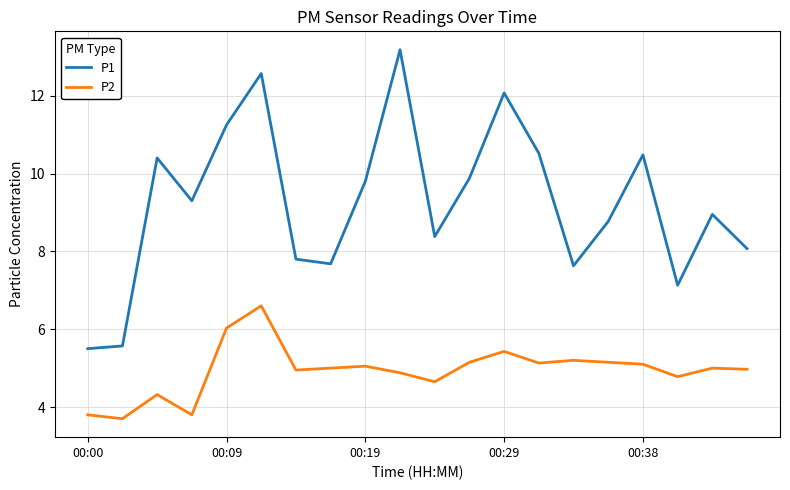

True or false: P1 and P2 intersect in this chart.

False